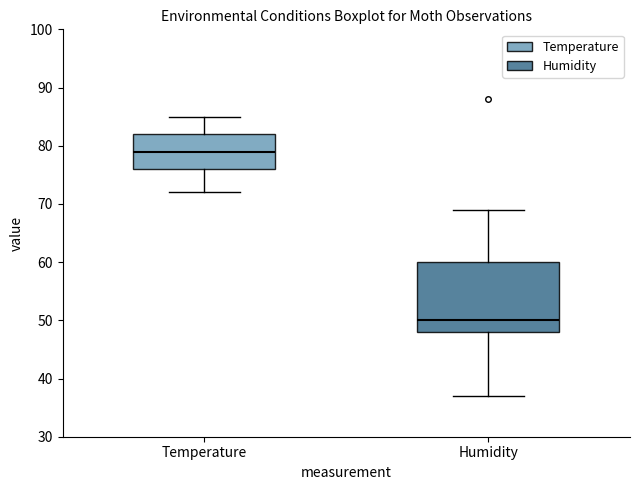

Reading left to right, read every box against the y-axis: the position of its median line, the range the box covers, and the ends of its whiskers. The values are not printed on the chart, so give them approximately, as read against the axis.

Temperature: median 79, box 76 to 82, whiskers 72 to 85
Humidity: median 50, box 48 to 60, whiskers 37 to 69